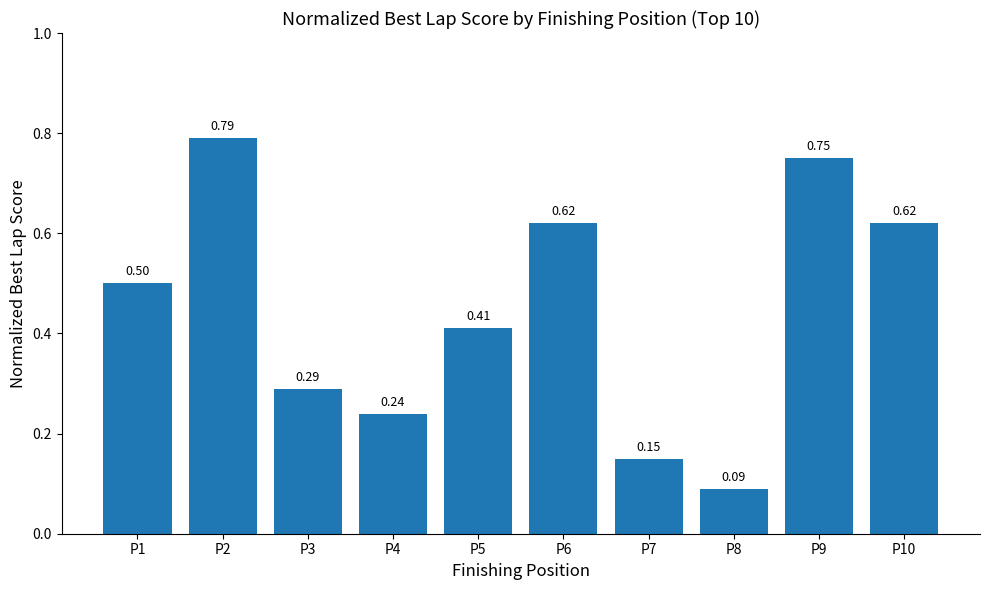

At which category does the chart reach its minimum across all series?

P8